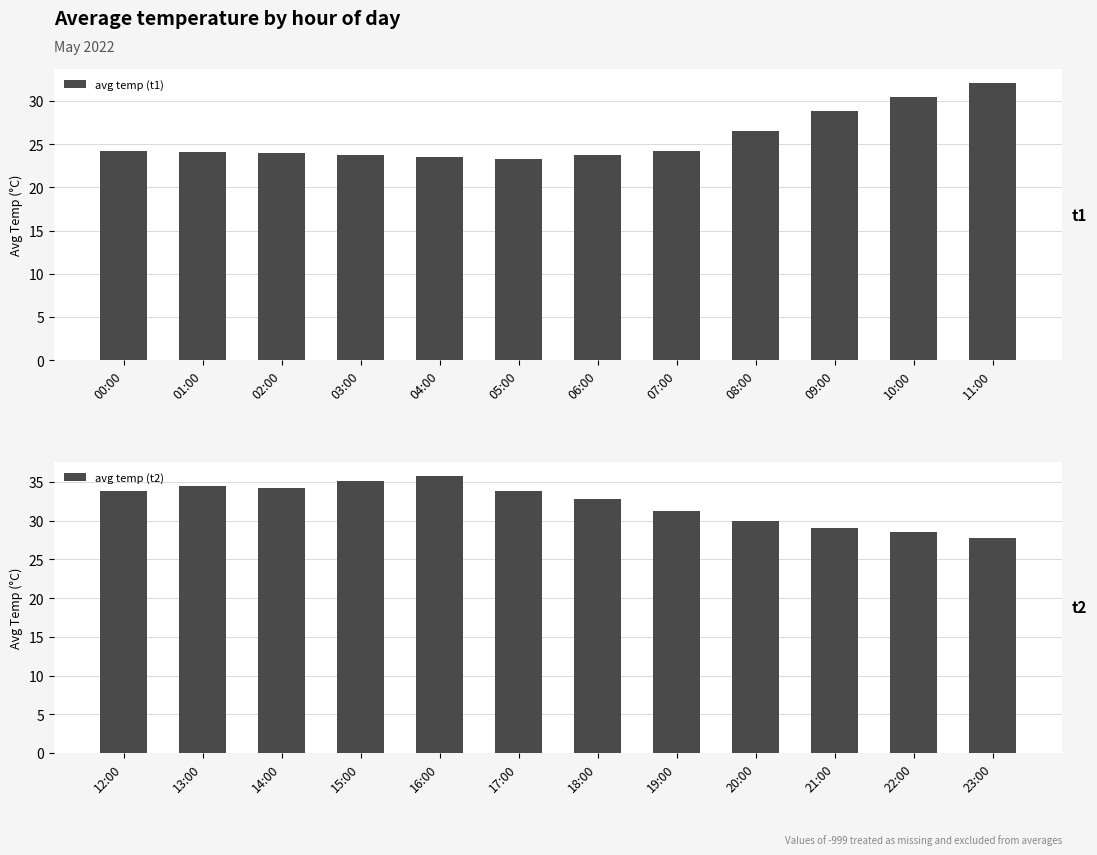

Where is avg temp (t1) nearest to the value 27?

08:00